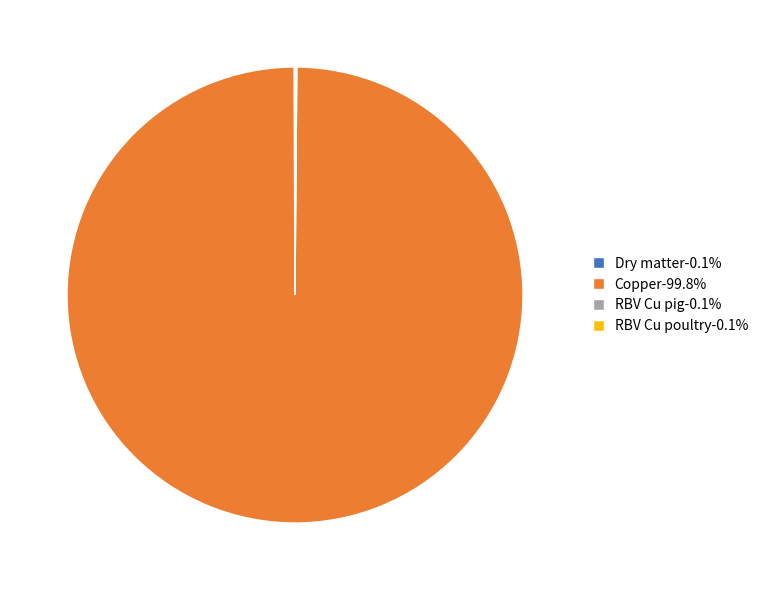

Does any single category account for the majority?

Yes